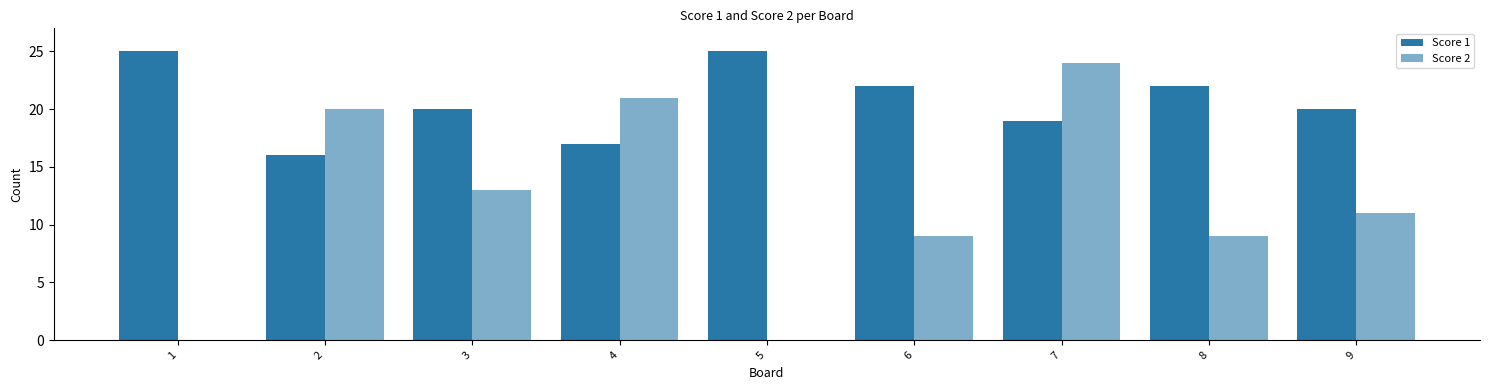

Is it true that Score 2 equals 34 at 4?

False